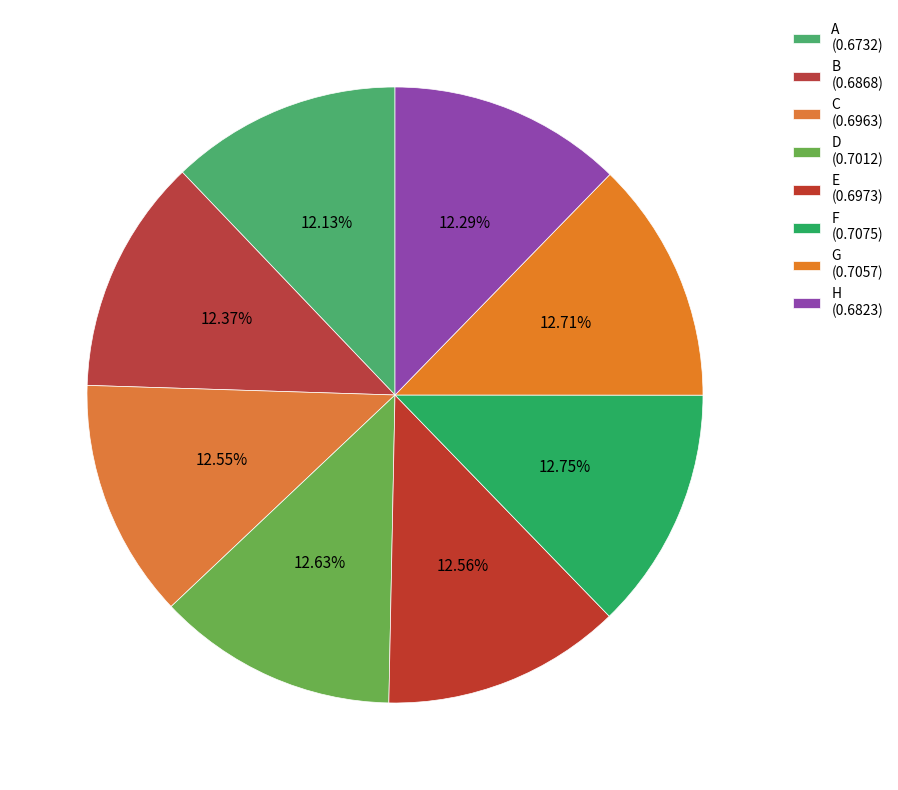

Which slice is the largest?

F